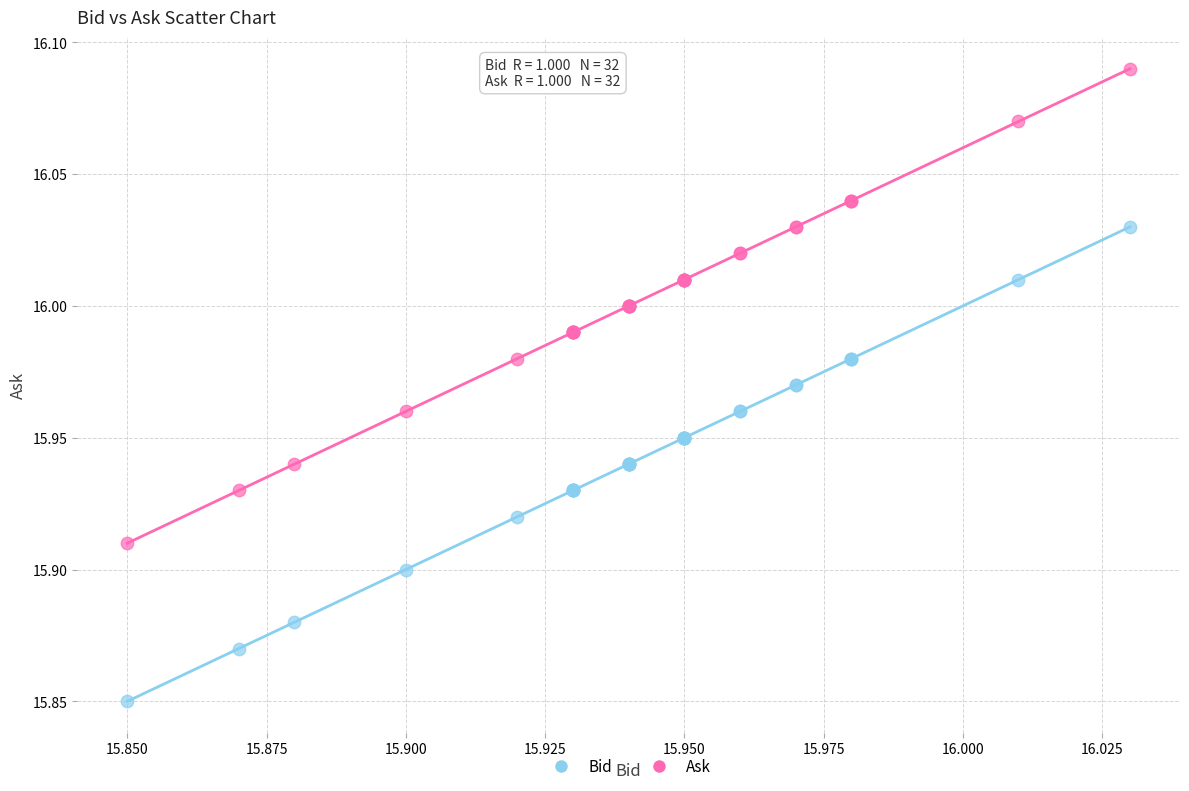

Which series reaches the minimum Y coordinate?

Bid